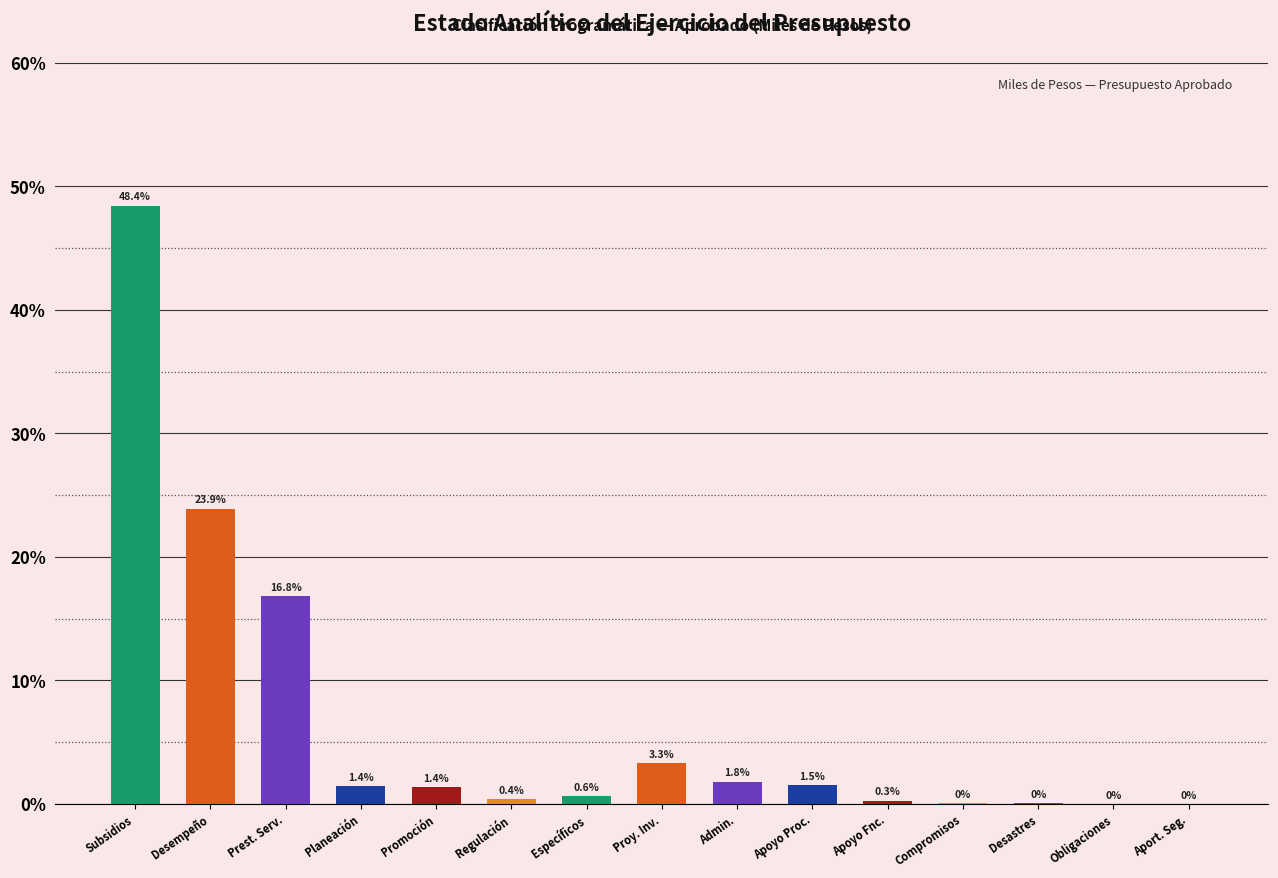

Which label corresponds to the largest value in the chart?

Subsidios